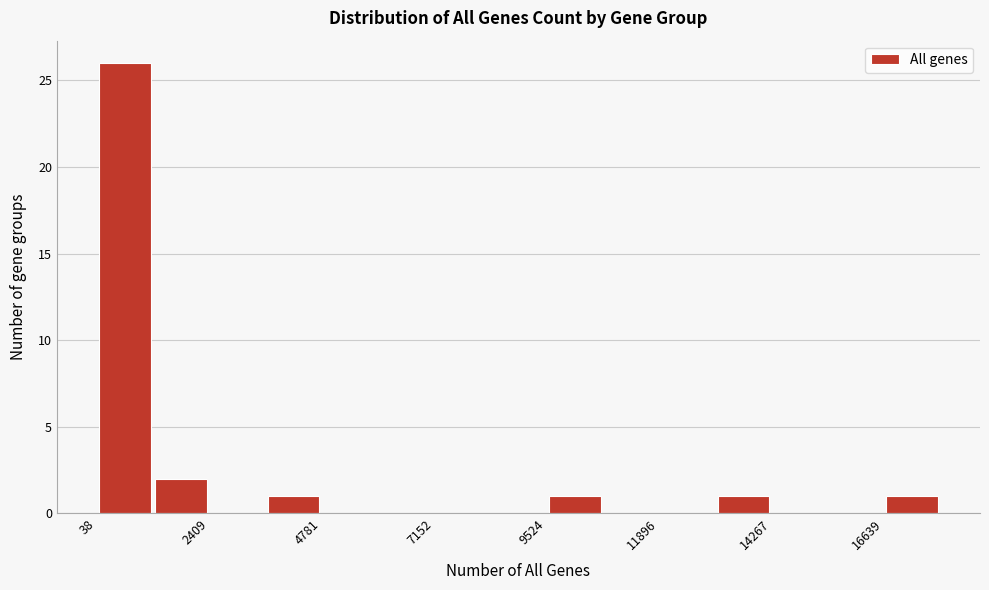

Read against the x-axis, roughly where is the centre of the tallest bar?

500